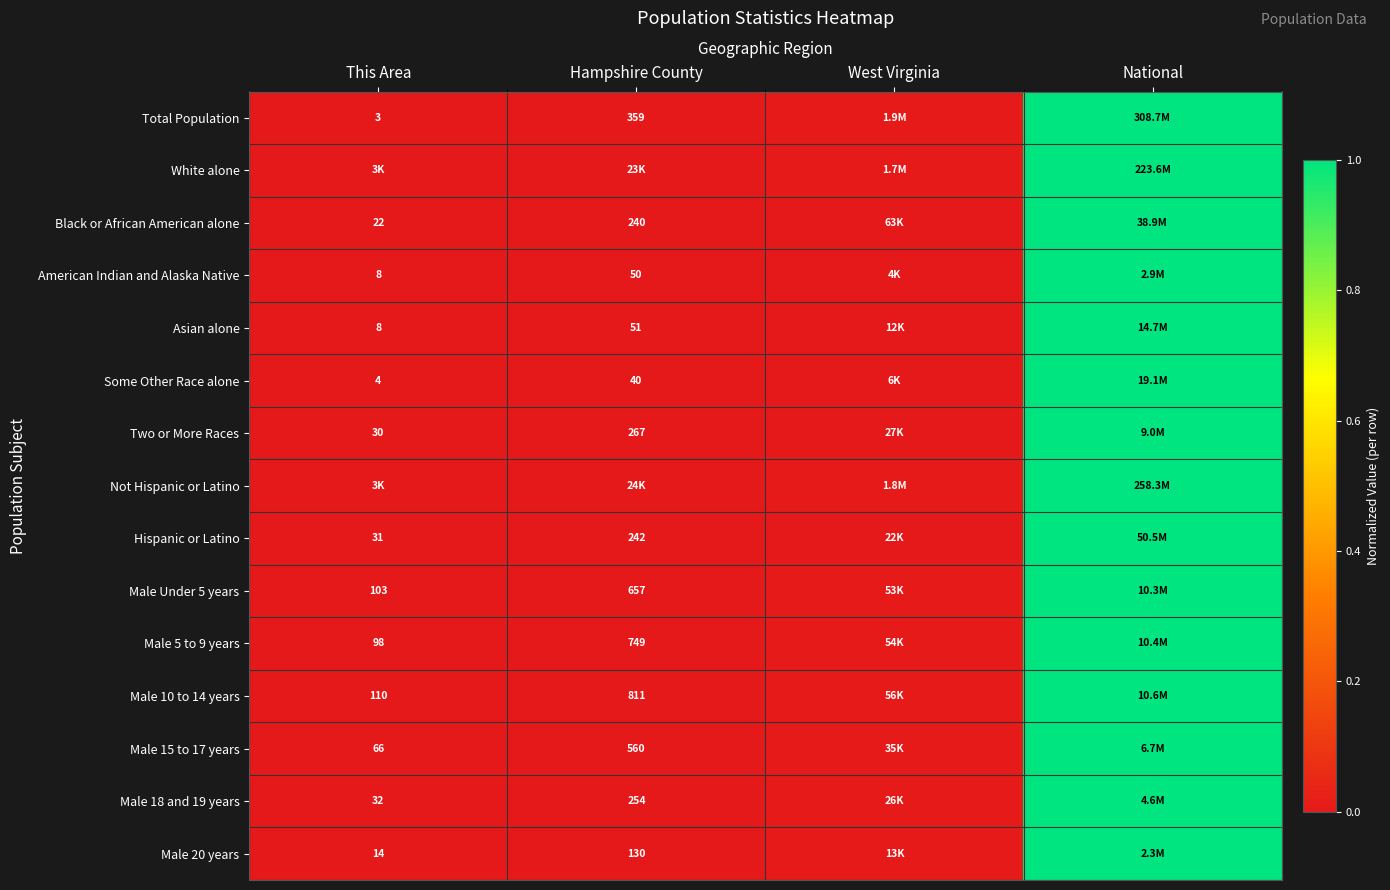

At which category is the sum across all series the highest?

National